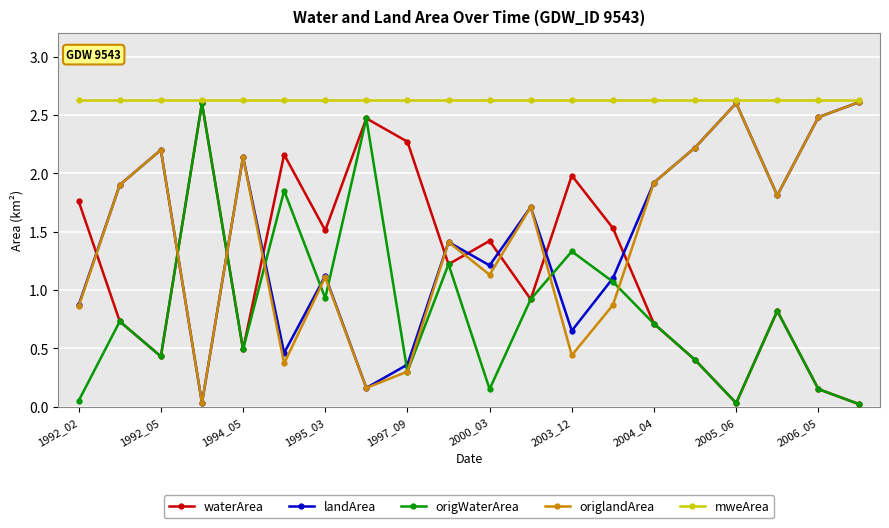

How many interior local valleys does the waterArea series have?

6